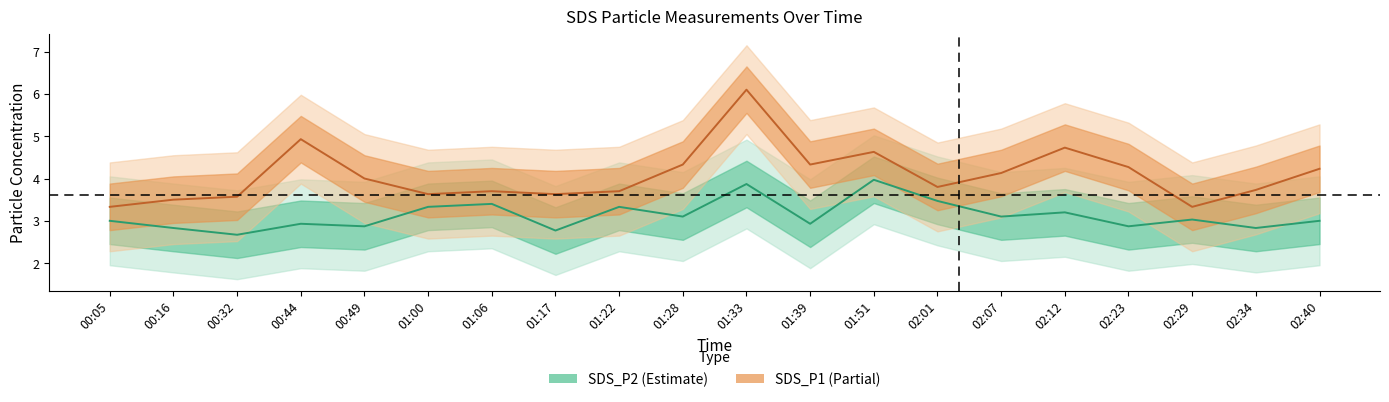

Reading right to left, transcribe all the data shown in this chart.

SDS_P1: 02:40=4.2	02:34=3.7	02:29=3.3	02:23=4.3	02:12=4.7	02:07=4.1	02:01=3.8	01:51=4.6	01:39=4.3	01:33=6.1	01:28=4.3	01:22=3.7	01:17=3.6	01:06=3.7	01:00=3.6	00:49=4.0	00:44=4.9	00:32=3.6	00:16=3.5	00:05=3.3
SDS_P2: 02:40=3.0	02:34=2.8	02:29=3.0	02:23=2.9	02:12=3.2	02:07=3.1	02:01=3.5	01:51=4.0	01:39=2.9	01:33=3.9	01:28=3.1	01:22=3.3	01:17=2.8	01:06=3.4	01:00=3.3	00:49=2.9	00:44=2.9	00:32=2.7	00:16=2.8	00:05=3.0